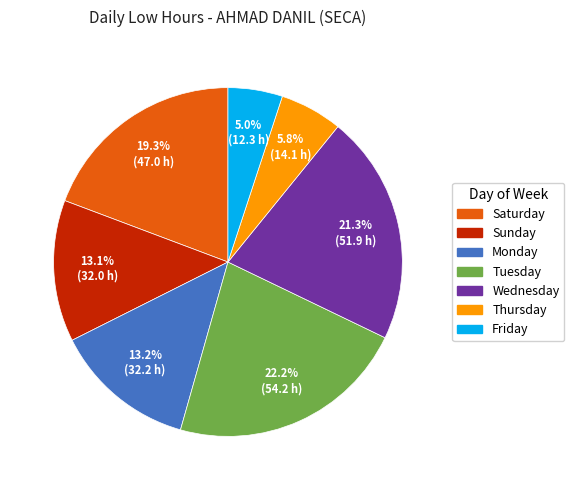

Is there a majority slice in this chart?

No